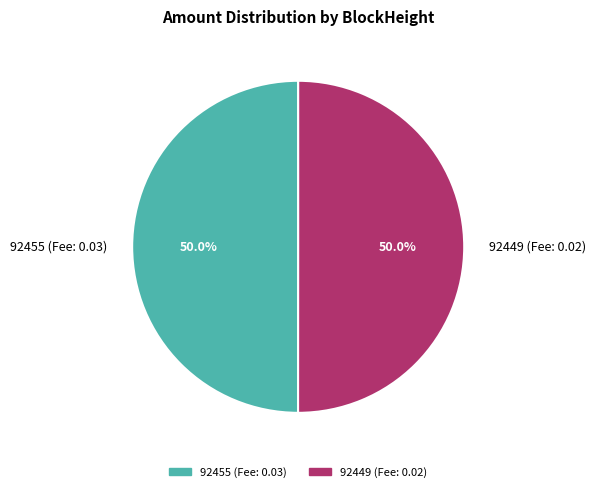

Combined, do 92455 (Fee: 0.03) and 92449 (Fee: 0.02) account for over 50%?

Yes